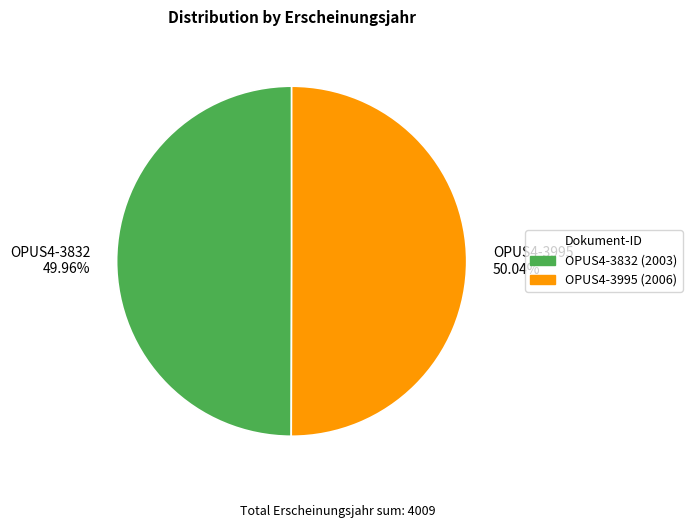

Is there any slice that represents more than half of the pie?

Yes